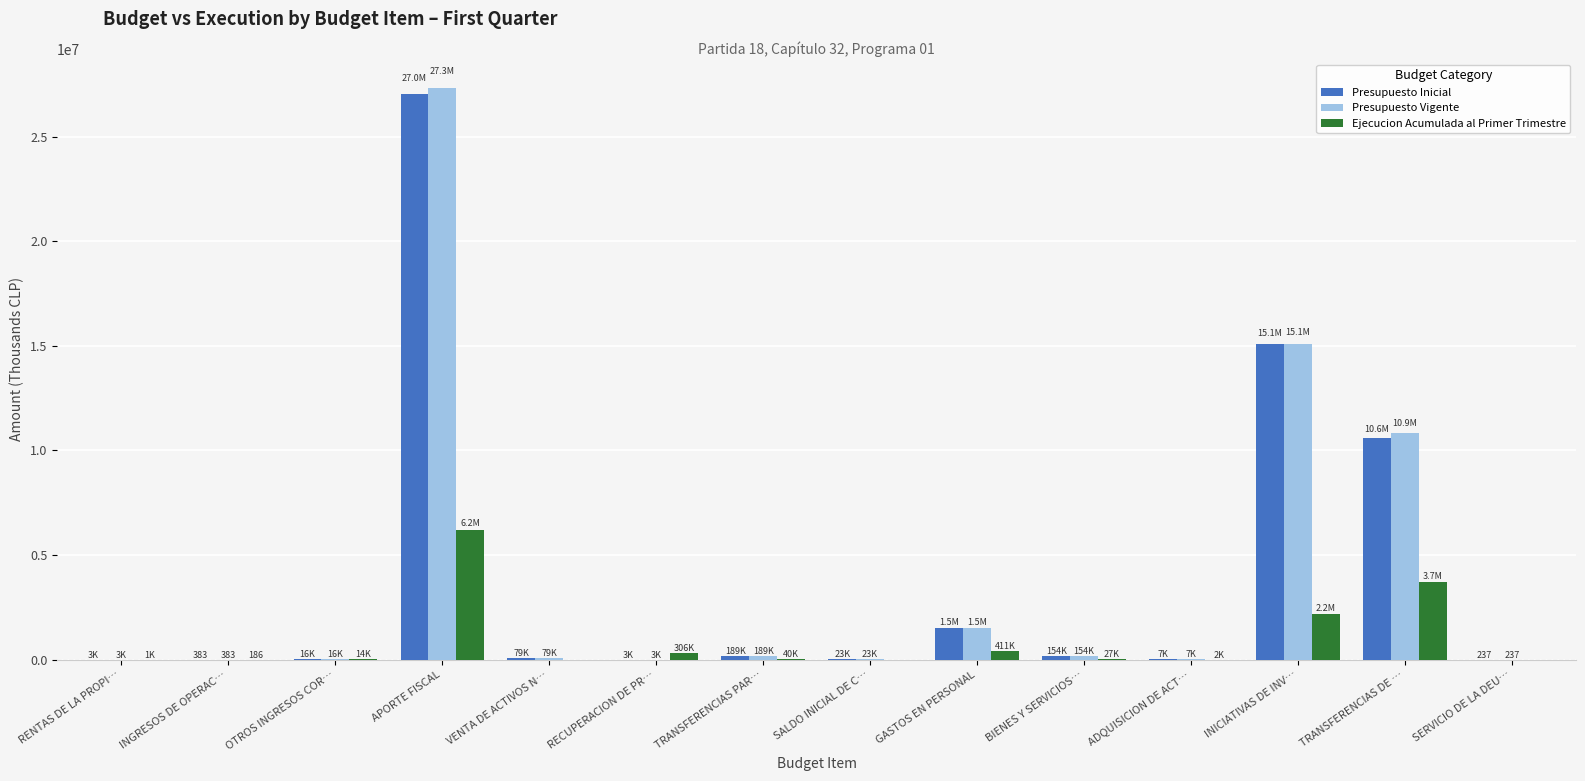

Which series has the widest spread of values?

Presupuesto Vigente